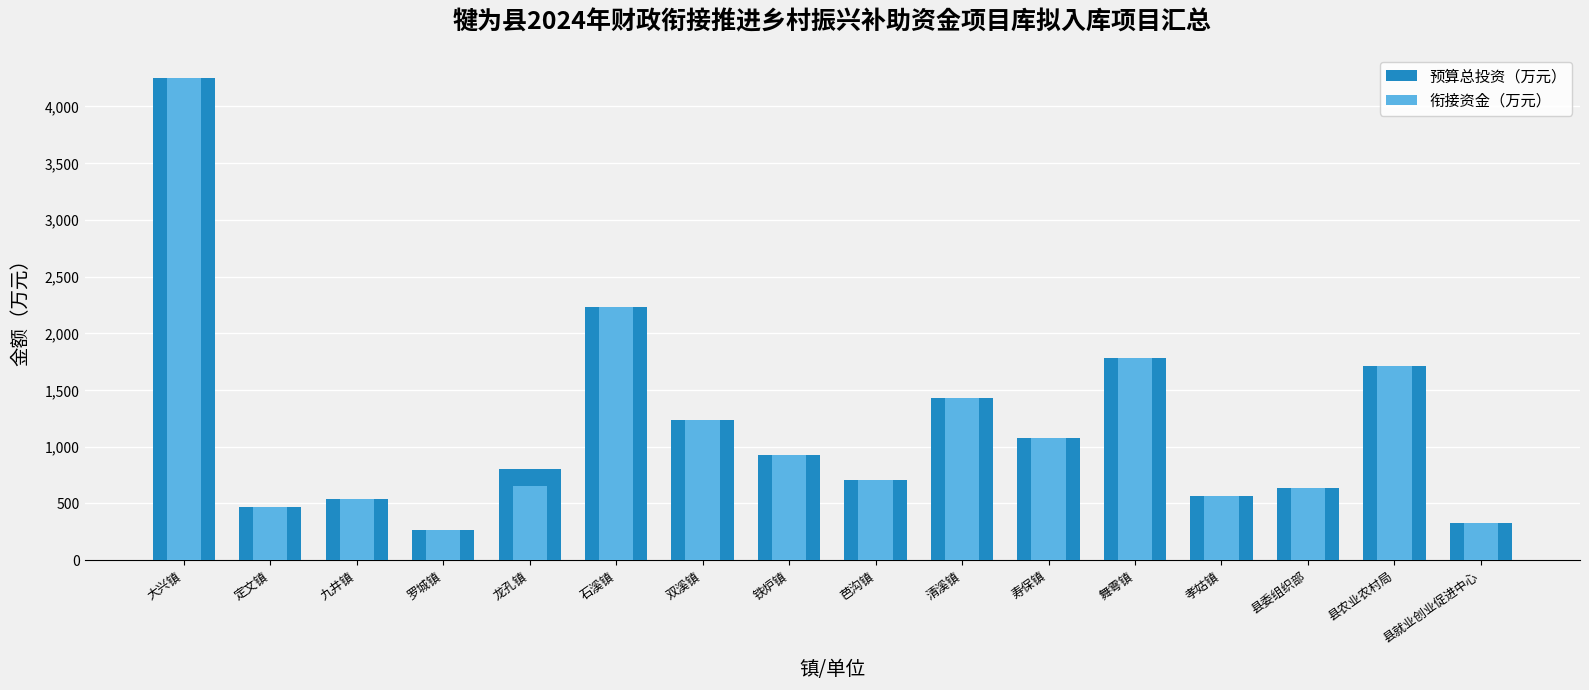

Reading left to right, extract all data points from this chart.

预算总投资（万元）: 大兴镇=4250.0	定文镇=470.0	九井镇=540.0	罗城镇=270.0	龙孔镇=800.0	石溪镇=2235.0	双溪镇=1236.1	铁炉镇=931.0	芭沟镇=709.8	清溪镇=1430.0	寿保镇=1078.0	舞雩镇=1787.0	孝姑镇=562.6	县委组织部=640.0	县农业农村局=1712.0	县就业创业促进中心=330.0
衔接资金（万元）: 大兴镇=4250.0	定文镇=470.0	九井镇=540.0	罗城镇=270.0	龙孔镇=650.0	石溪镇=2235.0	双溪镇=1236.1	铁炉镇=931.0	芭沟镇=709.8	清溪镇=1430.0	寿保镇=1078.0	舞雩镇=1787.0	孝姑镇=562.6	县委组织部=640.0	县农业农村局=1712.0	县就业创业促进中心=330.0